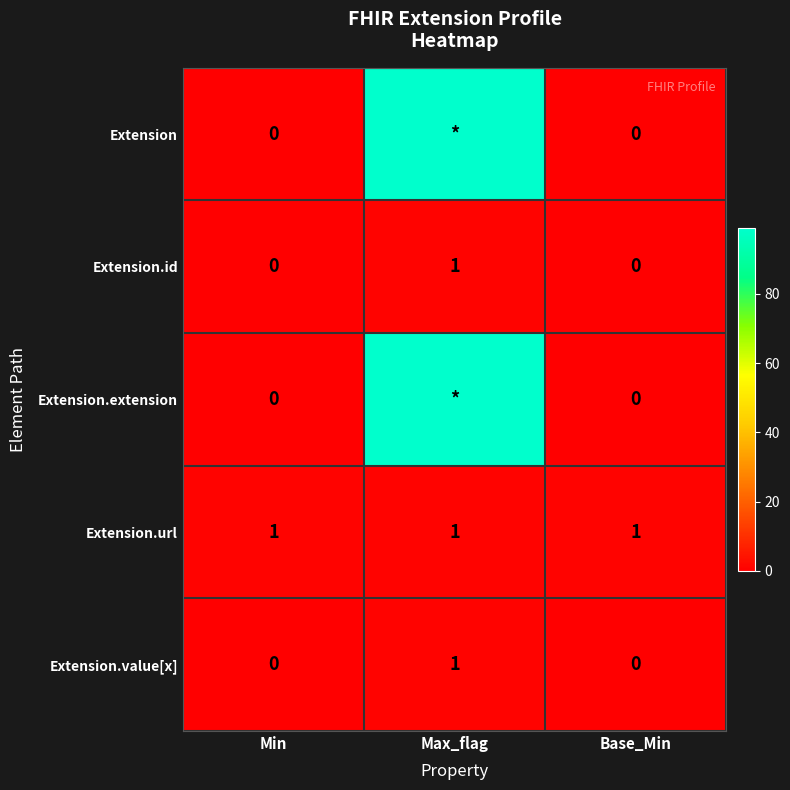

Is the value of Extension.value[x] at Base_Min greater than the value of Extension.url at Max_flag?

No